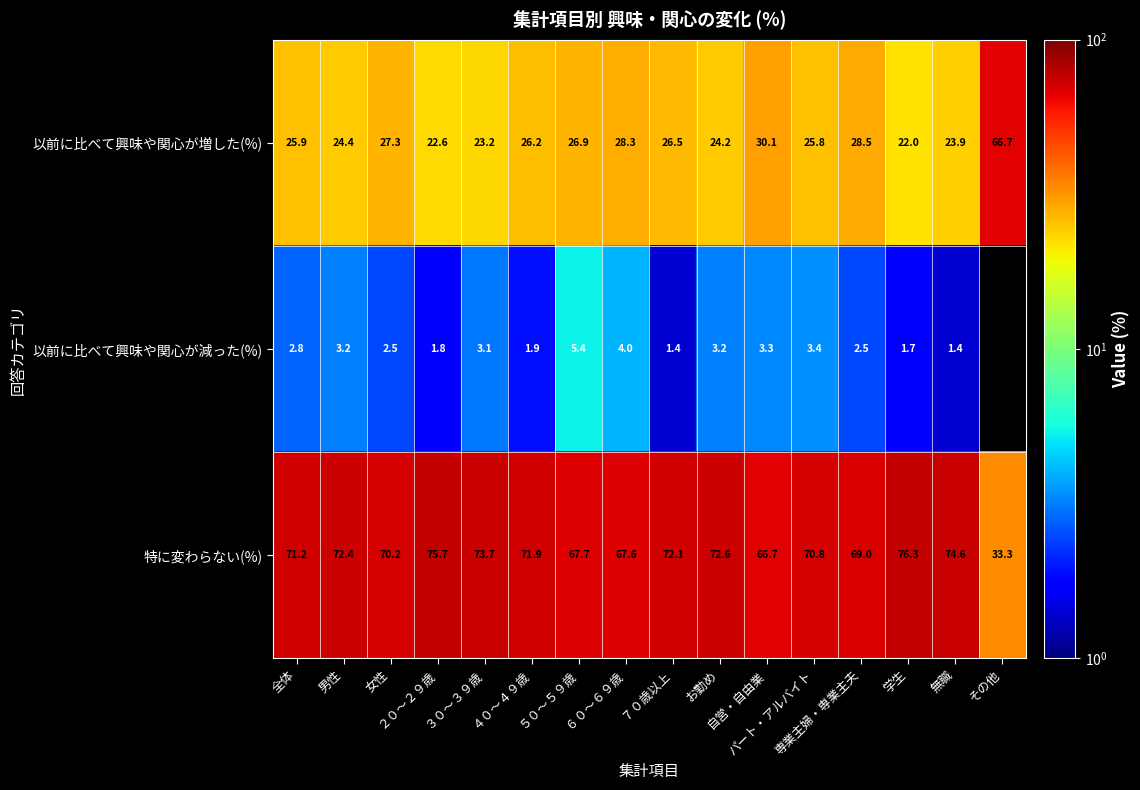

Which series has the largest total across all categories?

特に変わらない(%)